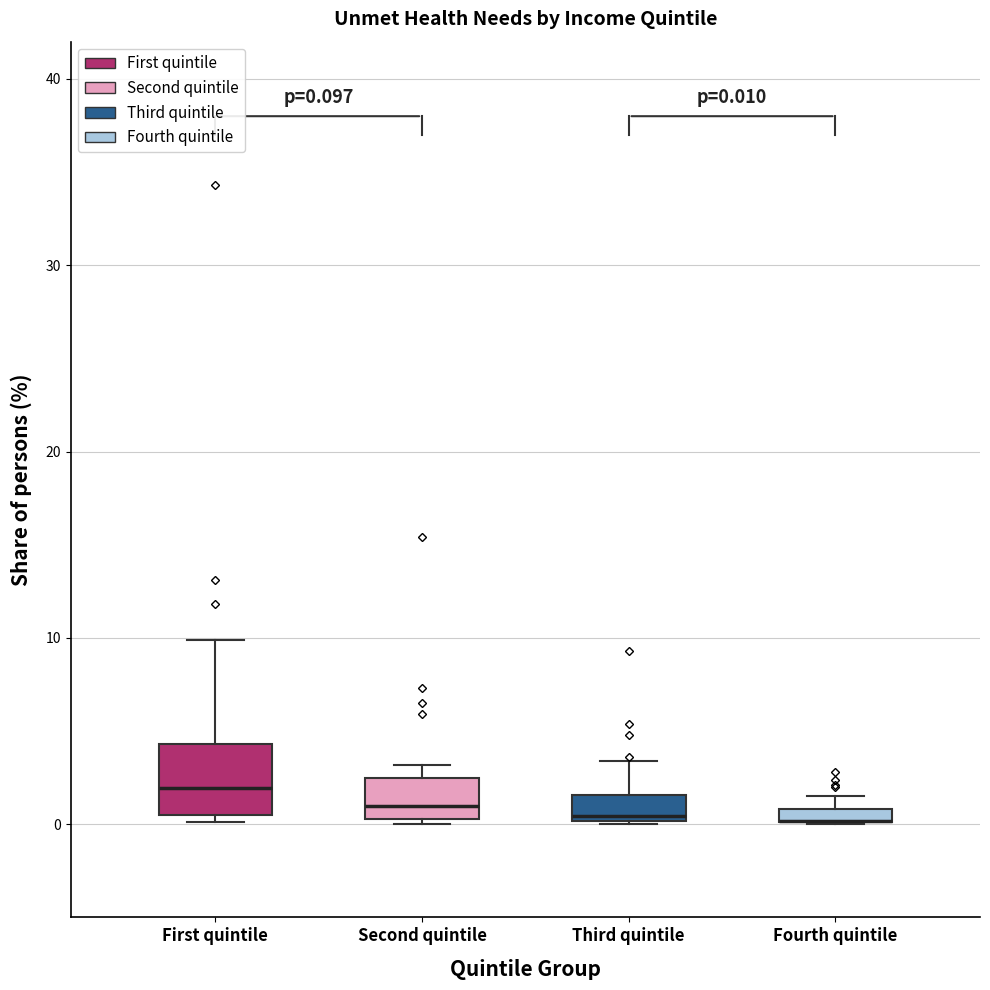

Comparing the boxes themselves (not the whiskers), which one is the tallest?

First quintile